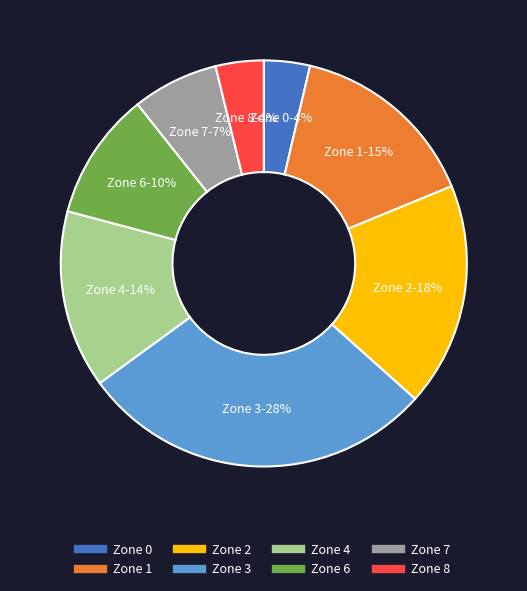

To the nearest percent, what is the difference between the Zone 8 and Zone 1 slice percentages?

11%